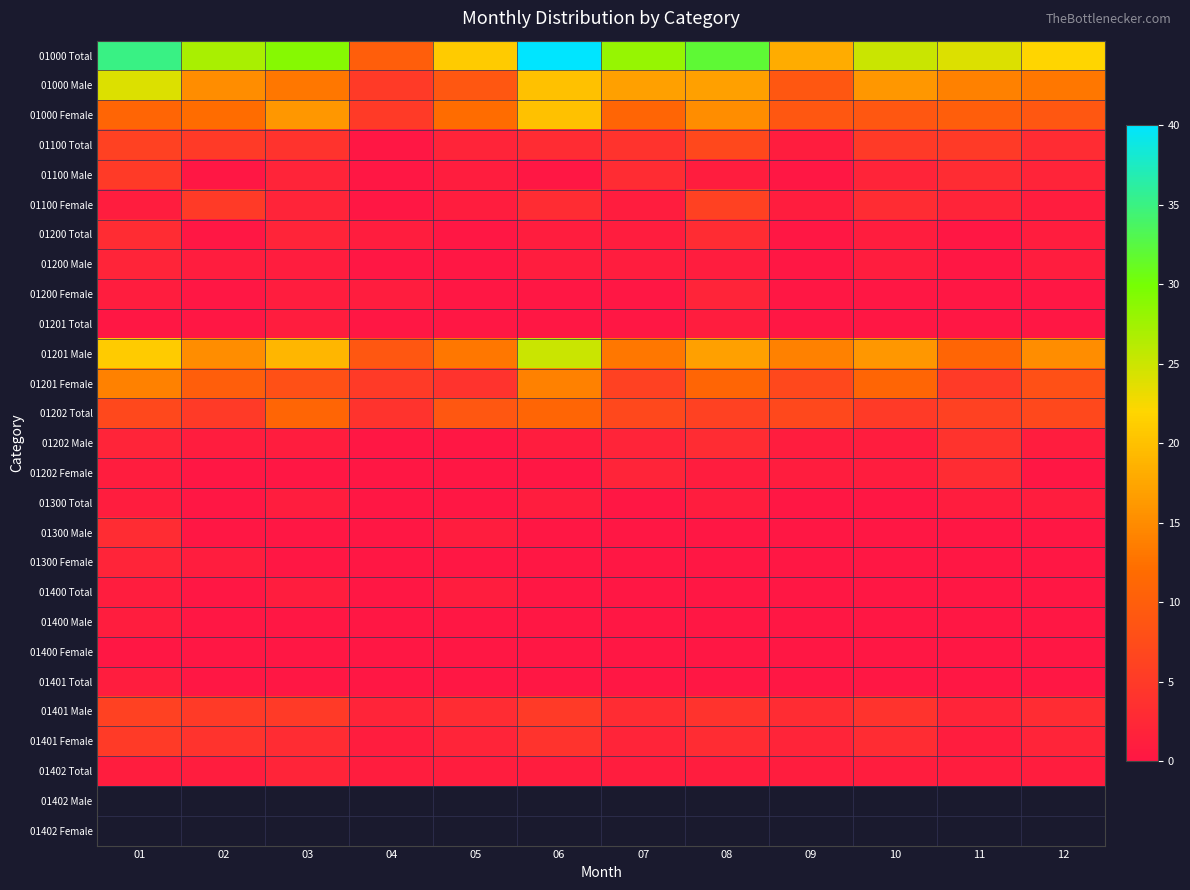

Which has a higher value, 03 or 10?

03